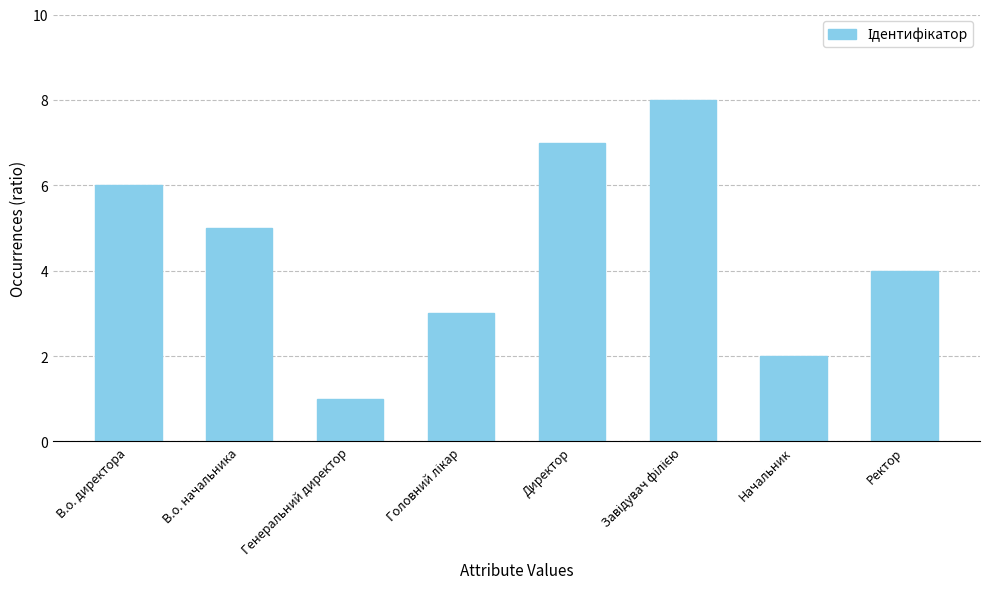

Reading left to right, extract all data points from this chart.

6	5	1	3	7	8	2	4